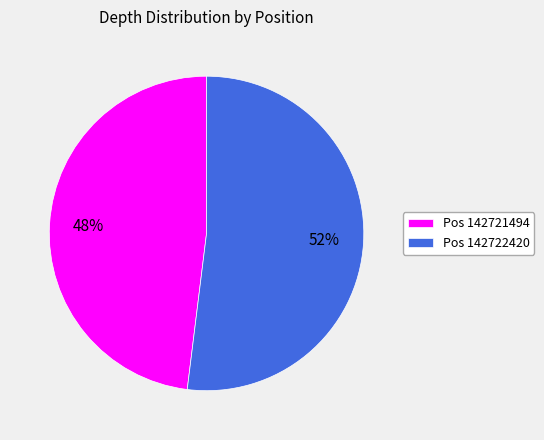

Approximately how many times larger is the value at Pos 142722420 compared to Pos 142721494?

1.1